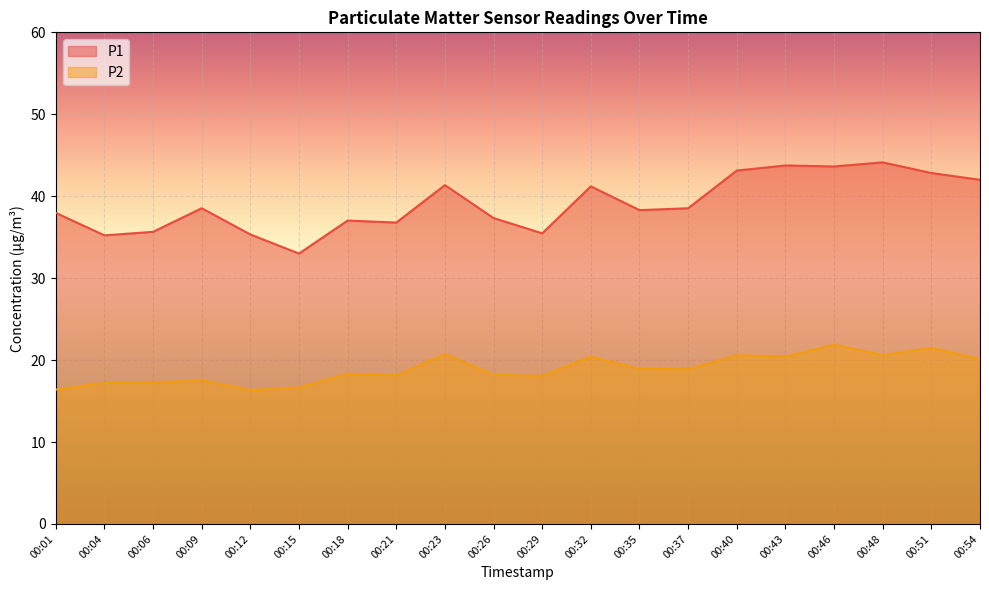

How many values in the P1 series exceed 38?

11